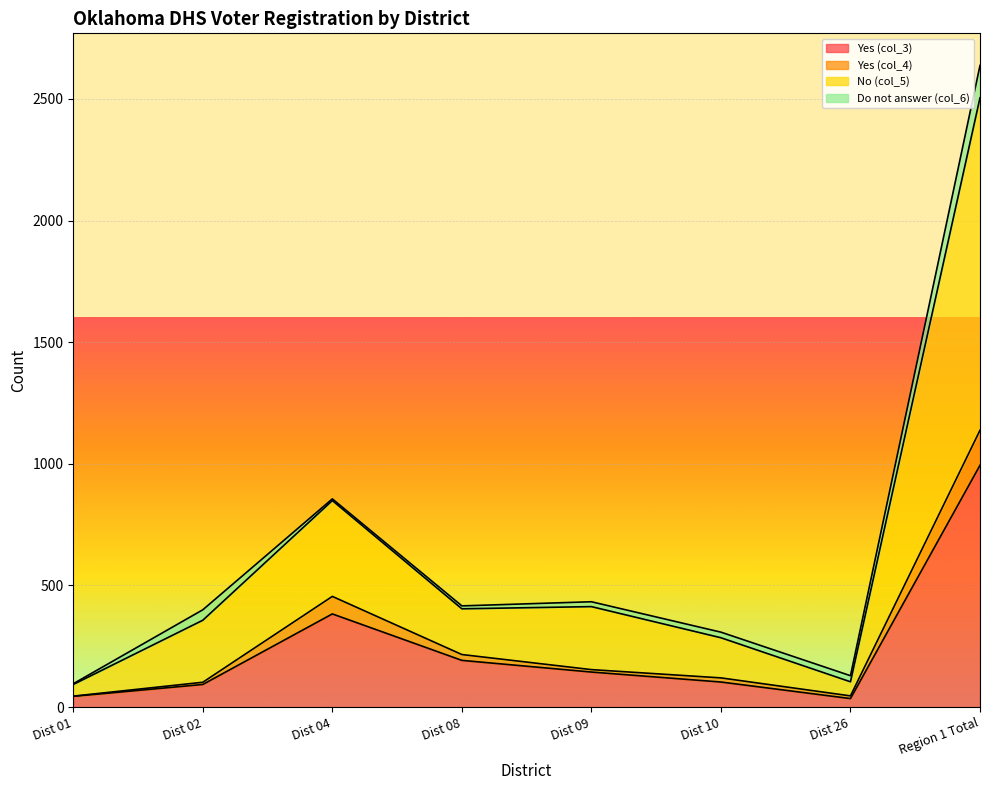

At which category is the sum across all series the highest?

Region 1 Total